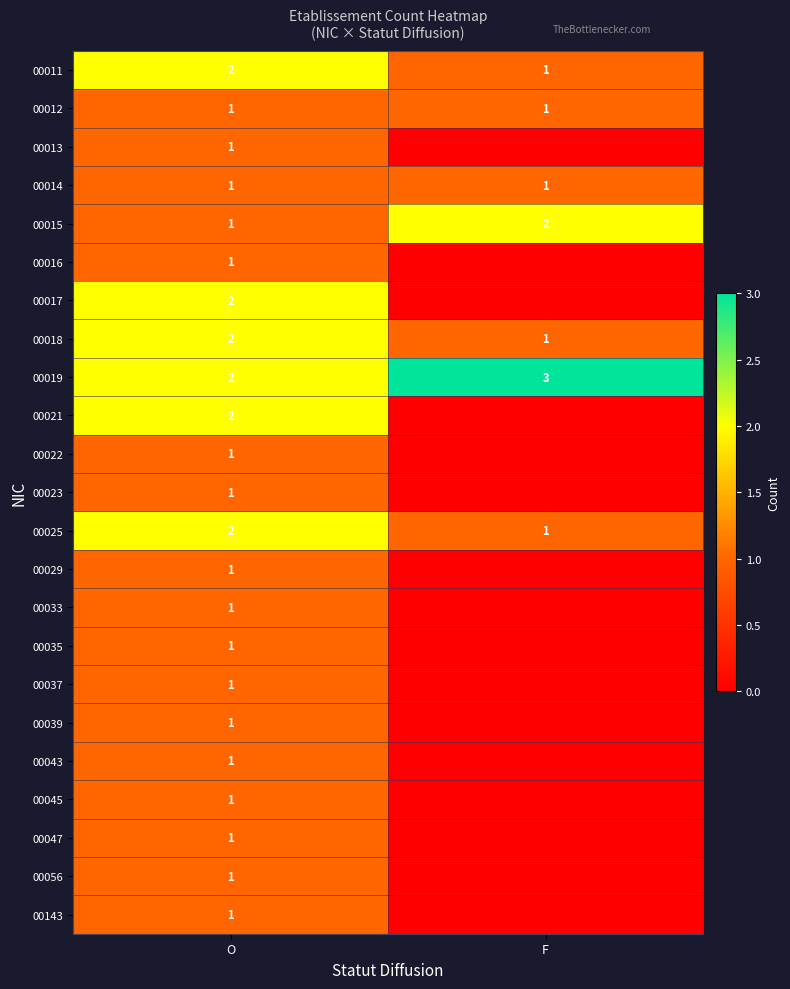

At which category does the chart reach its minimum across all series?

F